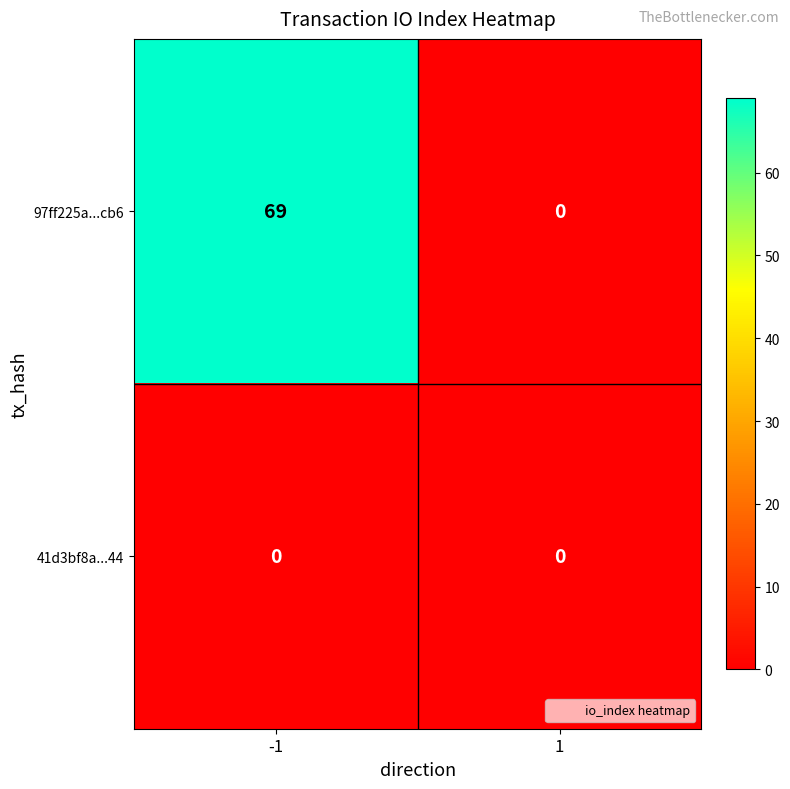

Between -1 and 1, which series saw the biggest shift?

97ff225a...cb6